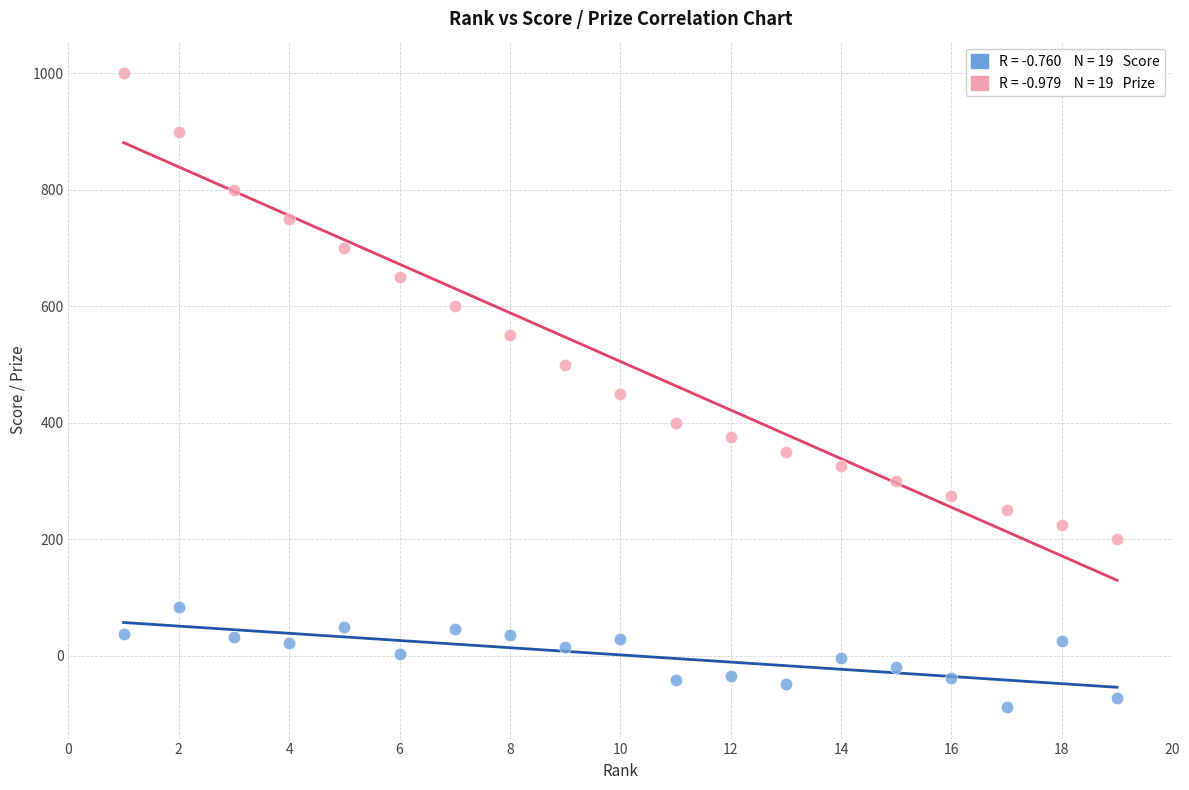

Across all data points, what is the range of Y values (max minus min)?

1088